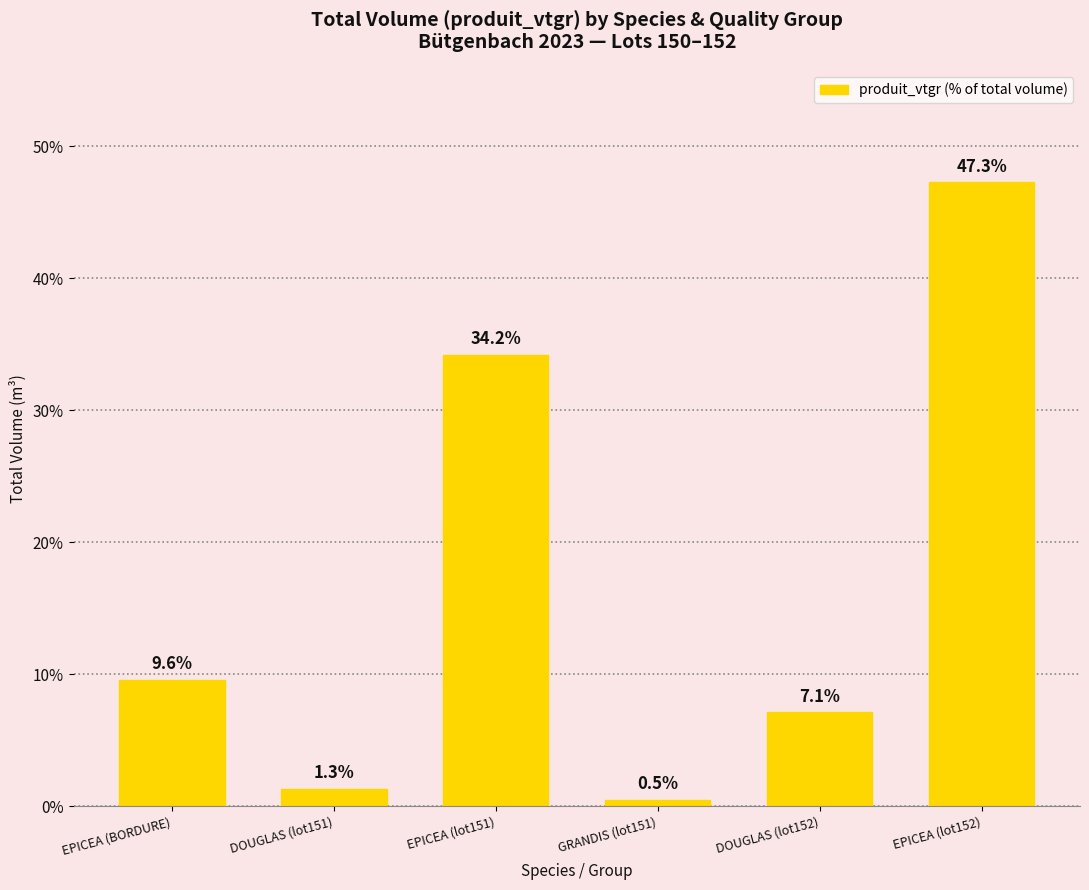

List the labels in order of value, largest first.

EPICEA (lot152), EPICEA (lot151), EPICEA (BORDURE), DOUGLAS (lot152), DOUGLAS (lot151), GRANDIS (lot151)